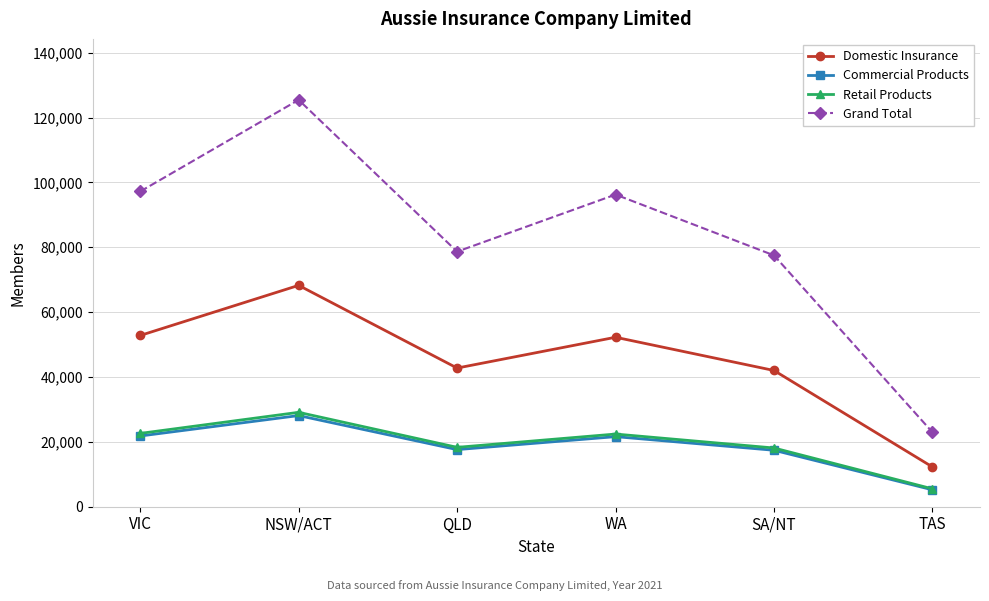

What is the approximate value of Commercial Products at QLD?

17600